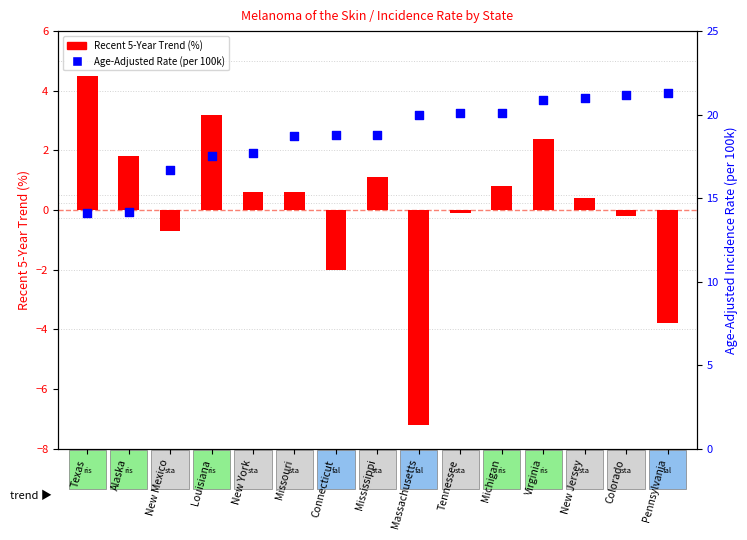

At how many categories does at least one series exceed 14?

15